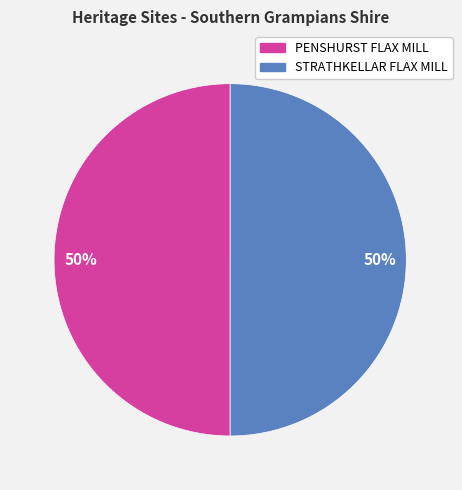

What is the ratio of the value at PENSHURST FLAX MILL to the value at STRATHKELLAR FLAX MILL?

1.0